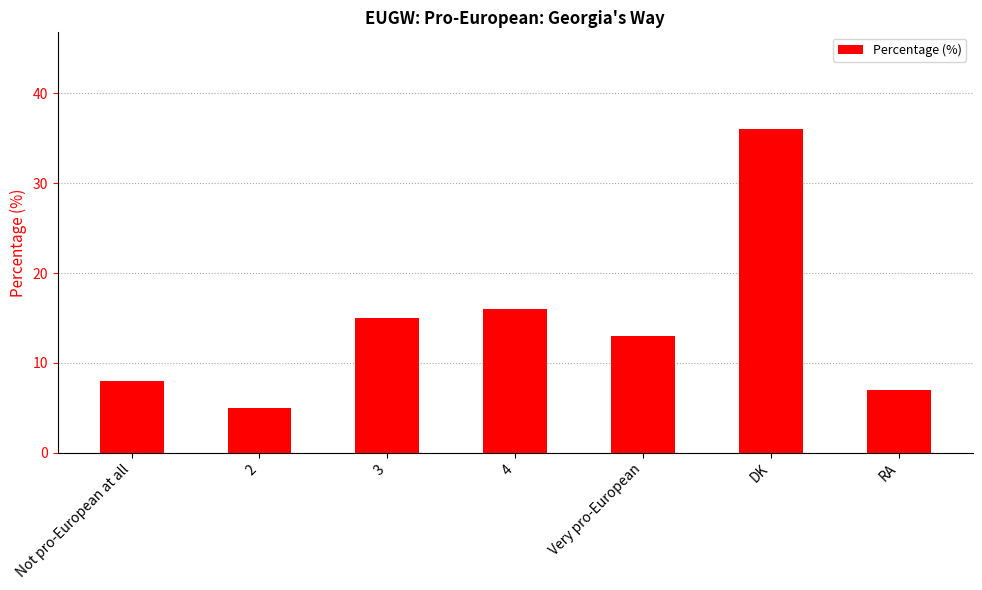

How many series are shown in this chart?

1